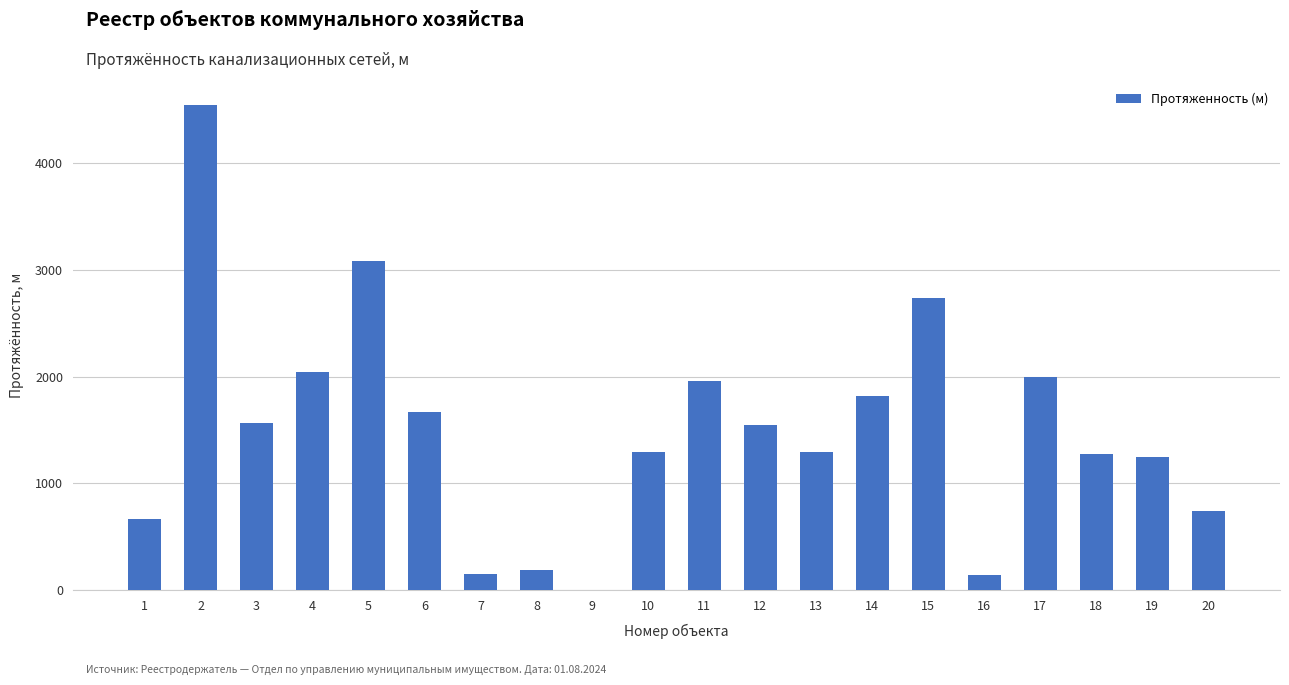

The value at 10 is 2128. True or false?

False